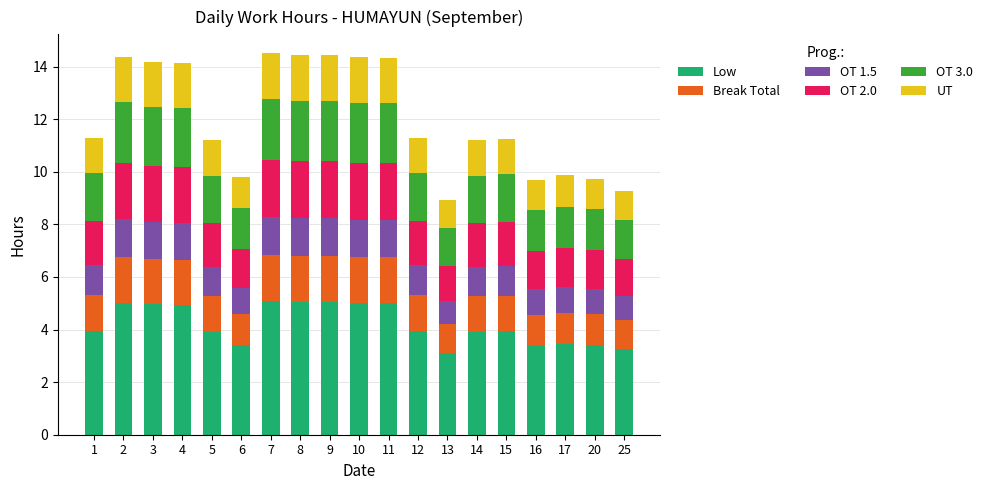

What is the highest value of the Low series?

5.1